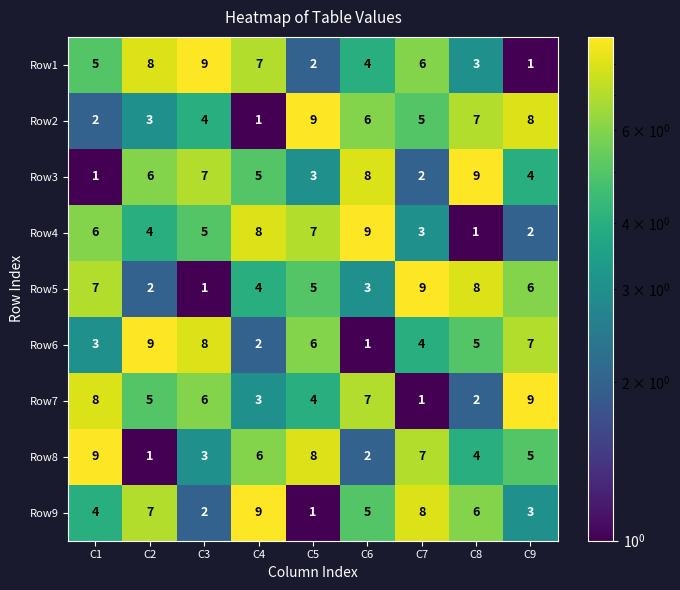

What is the average value of the Row9 series?

5